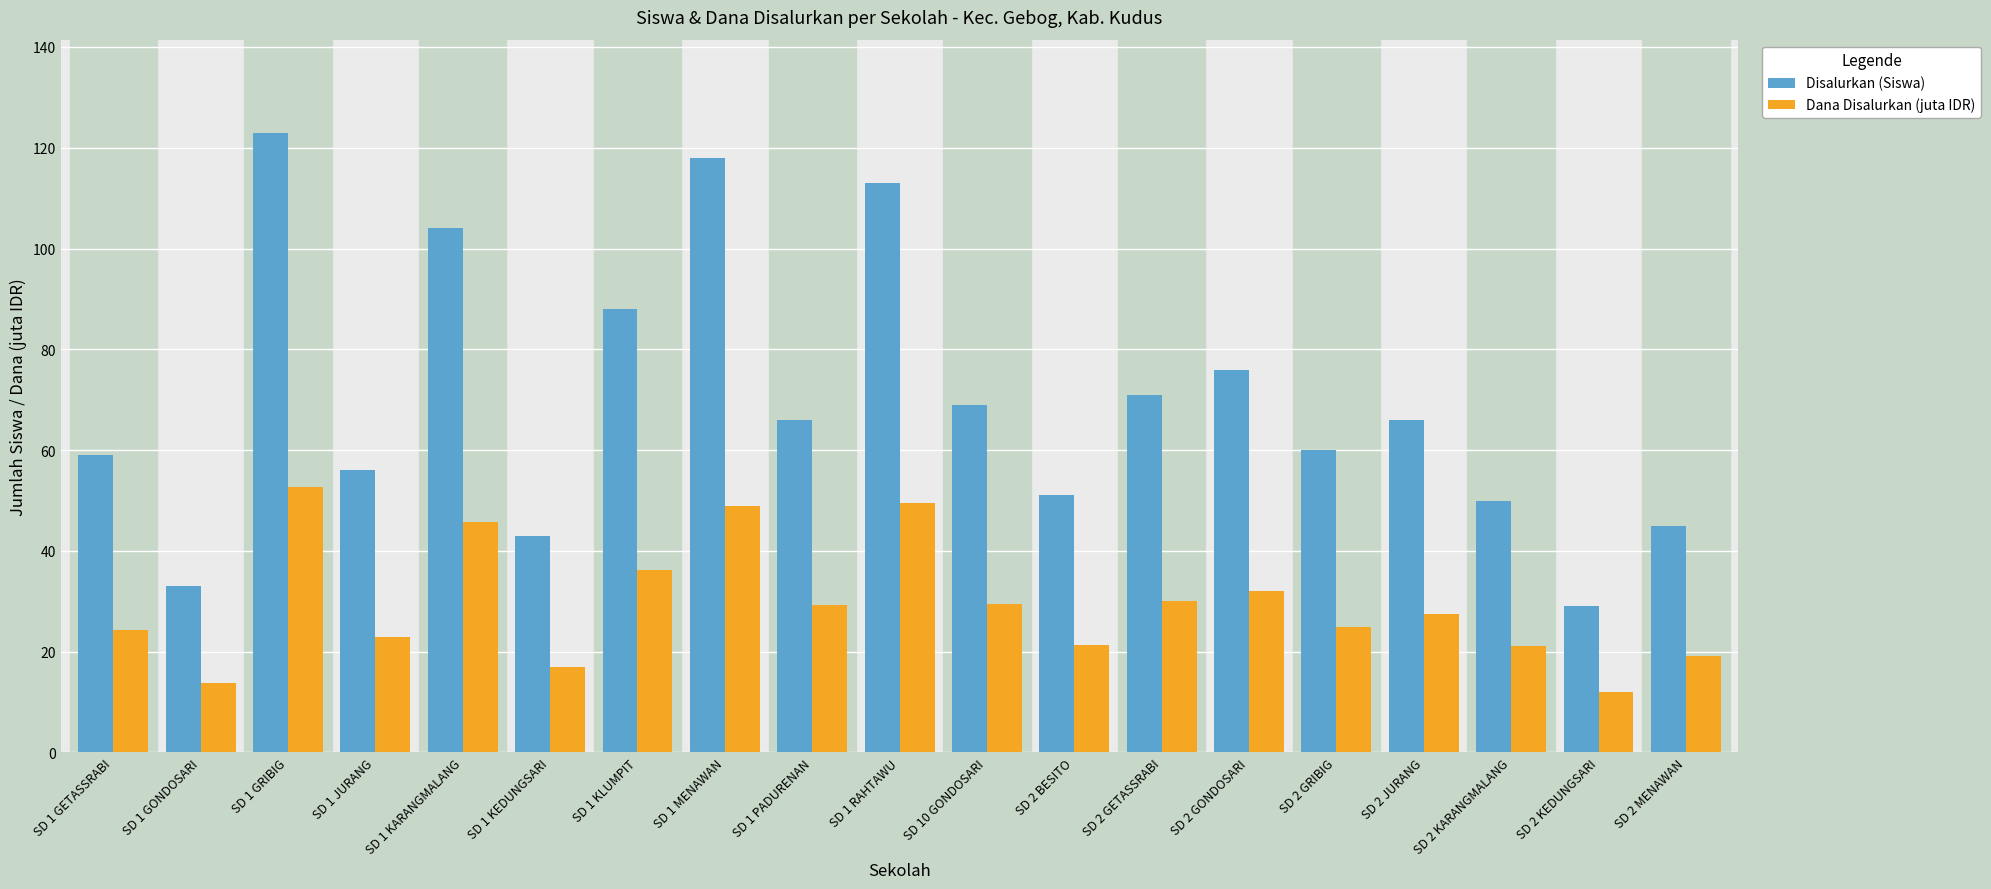

What is the difference between the Dana Disalurkan (juta IDR) values at SD 2 GRIBIG and SD 2 BESITO?

3.6